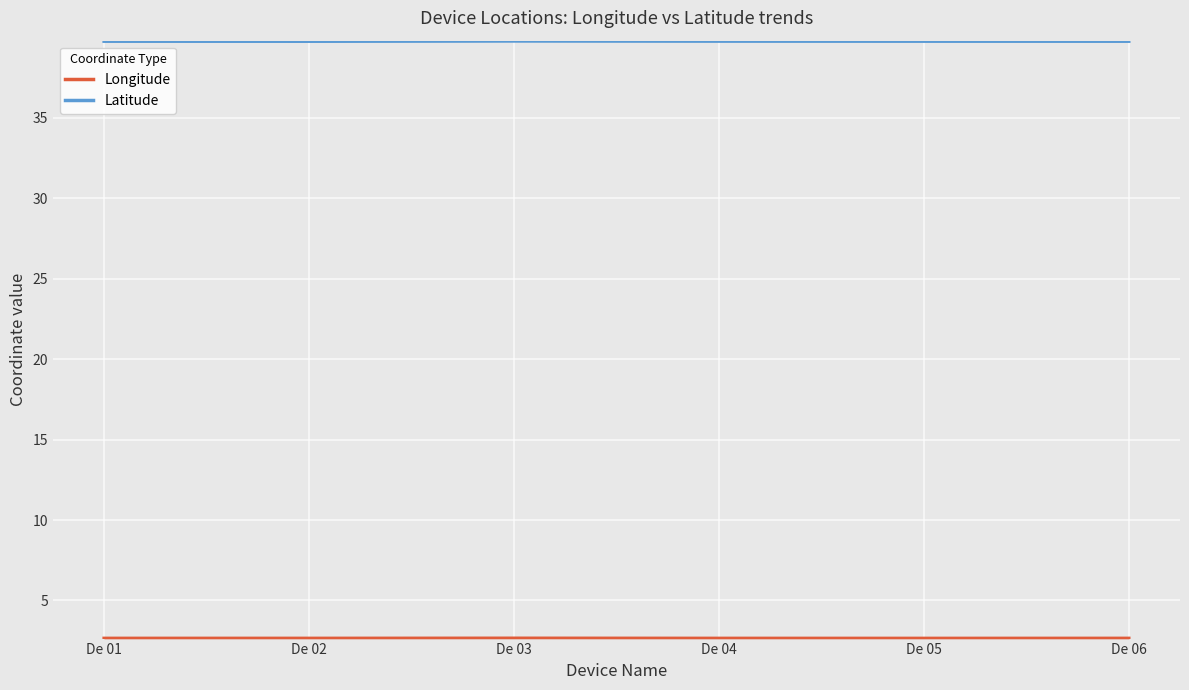

The value of Longitude at De 04 is 1.8. True or false?

False